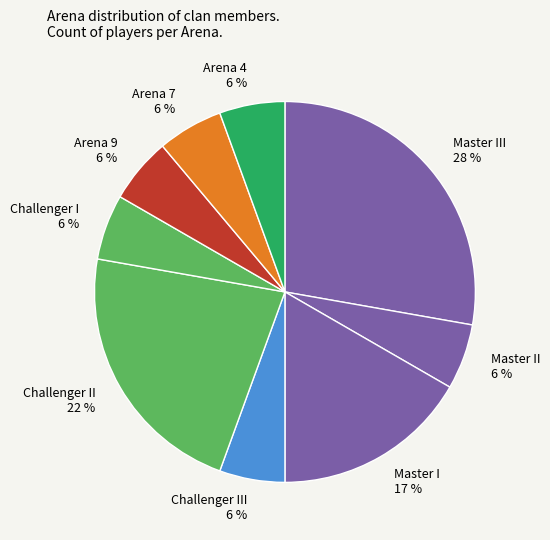

What percentage is the Challenger I slice, to the nearest percent?

6%